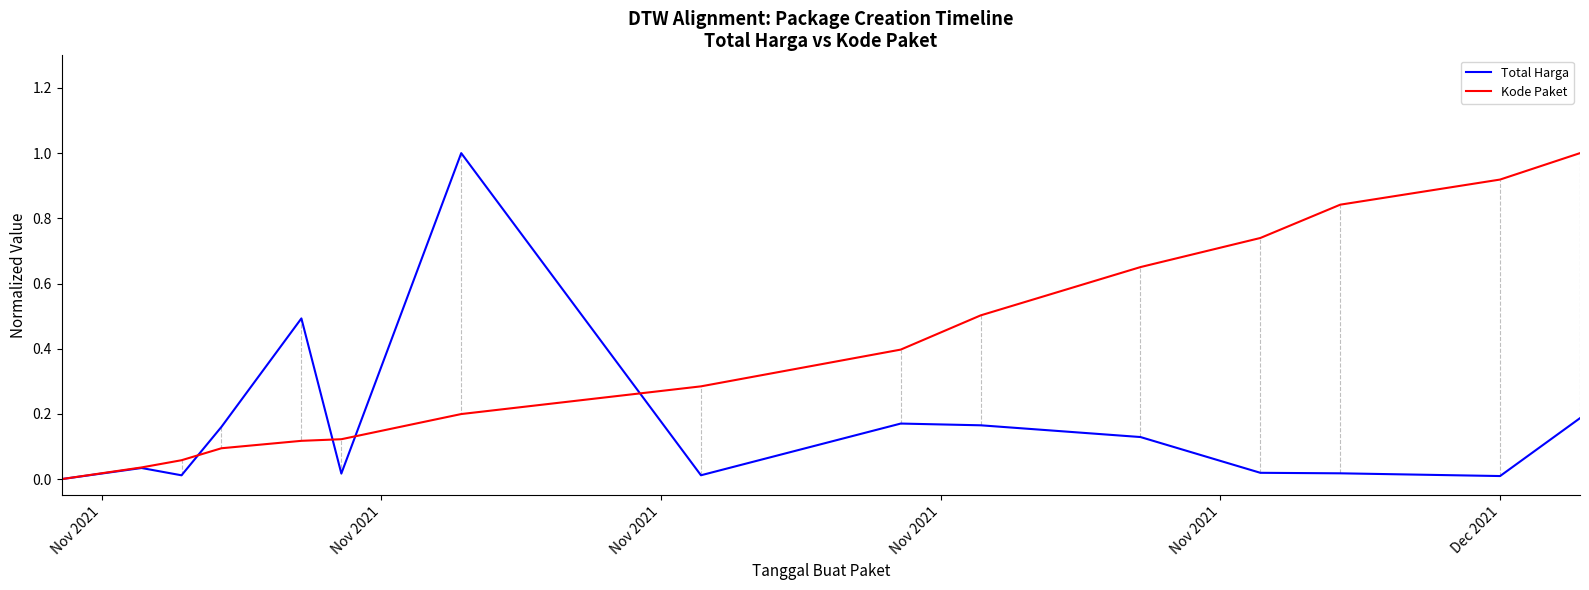

List the series in order of their overall mean, lowest first.

Total Harga, Kode Paket